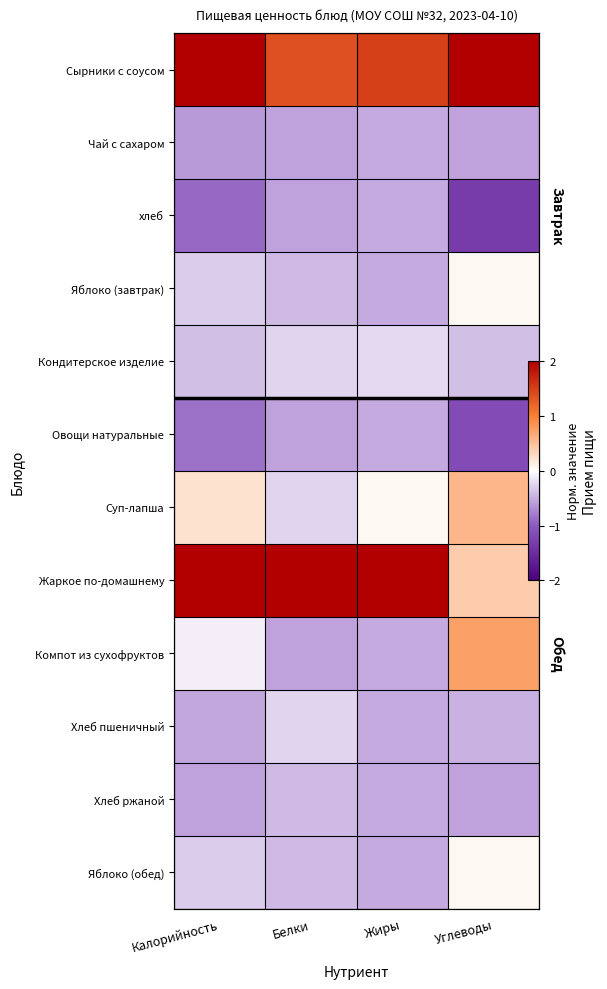

What is the maximum value shown in the chart?

2.9